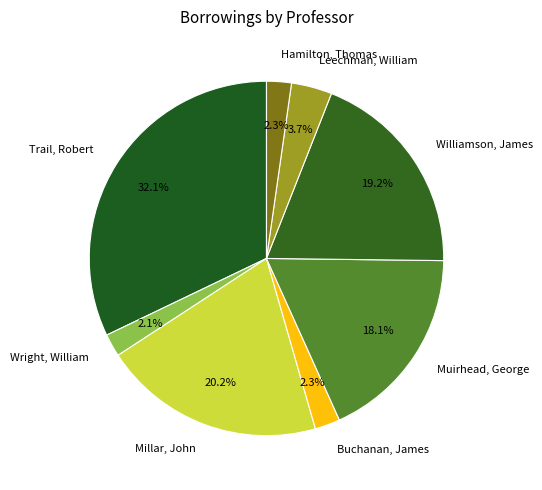

Which slice is the largest?

Trail, Robert